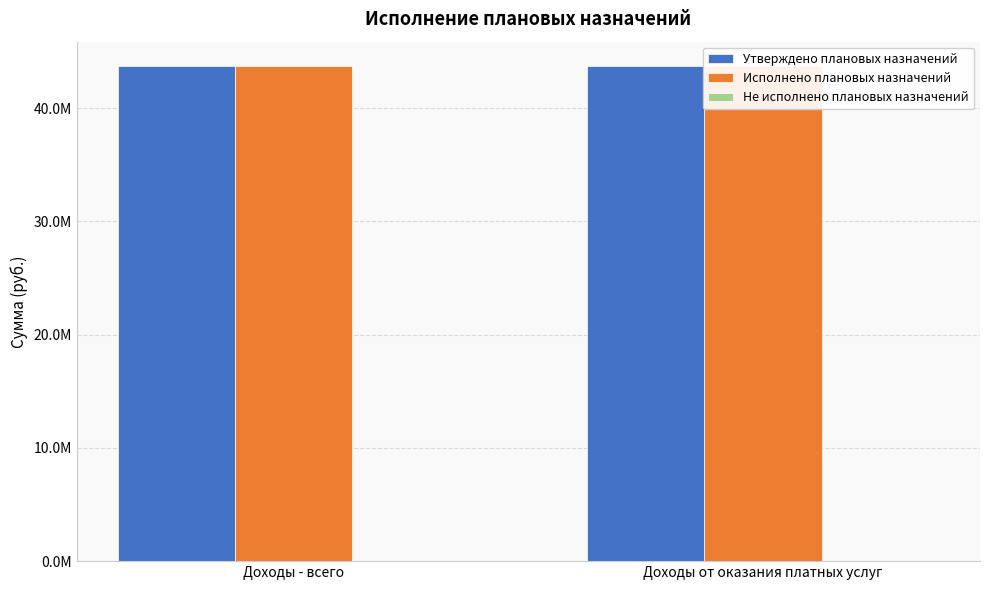

Rank the series by their maximum value, from lowest to highest.

Не исполнено плановых назначений, Утверждено плановых назначений, Исполнено плановых назначений